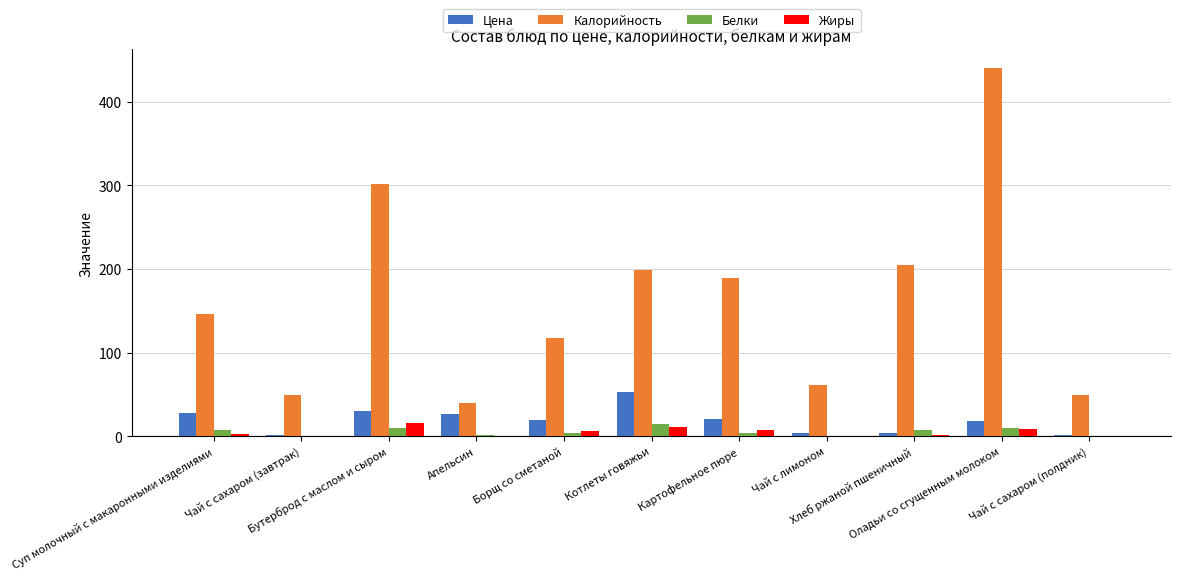

Which series has the largest total across all categories?

Калорийность